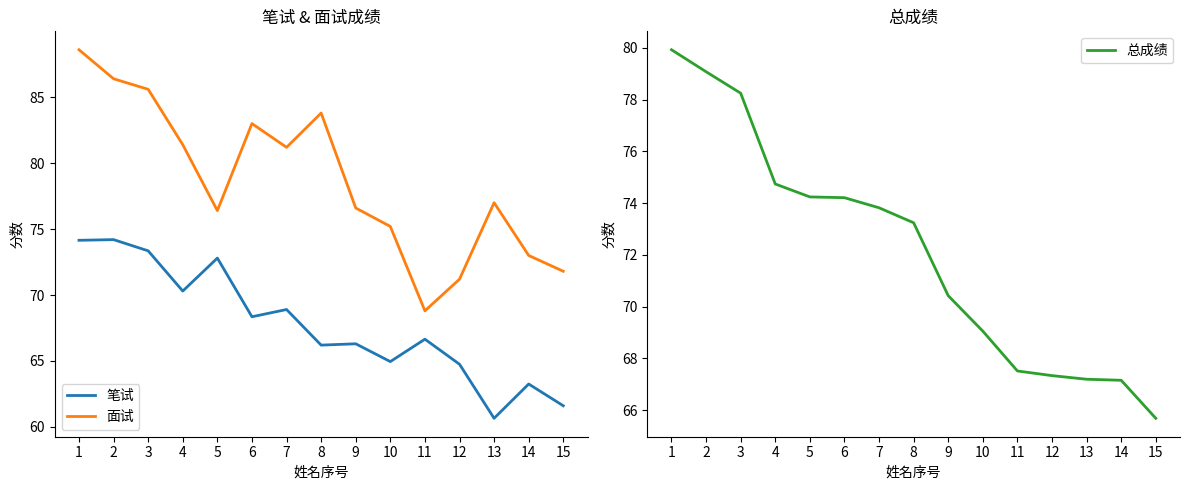

Reading left to right, extract all data points from this chart.

笔试: 1=74.2	2=74.2	3=73.3	4=70.3	5=72.8	6=68.3	7=68.9	8=66.2	9=66.3	10=65.0	11=66.7	12=64.8	13=60.6	14=63.2	15=61.6
面试: 1=88.6	2=86.4	3=85.6	4=81.4	5=76.4	6=83.0	7=81.2	8=83.8	9=76.6	10=75.2	11=68.8	12=71.2	13=77.0	14=73.0	15=71.8
总成绩: 1=79.9	2=79.1	3=78.2	4=74.7	5=74.2	6=74.2	7=73.8	8=73.2	9=70.4	10=69.0	11=67.5	12=67.3	13=67.2	14=67.2	15=65.7